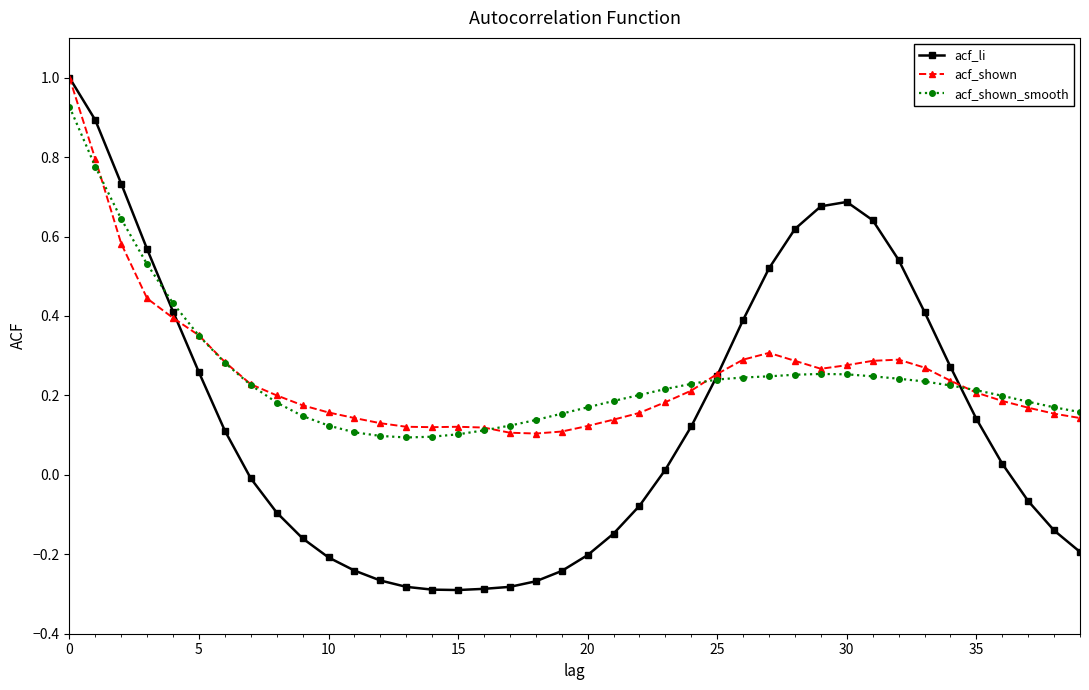

How many distinct data groups are displayed?

3